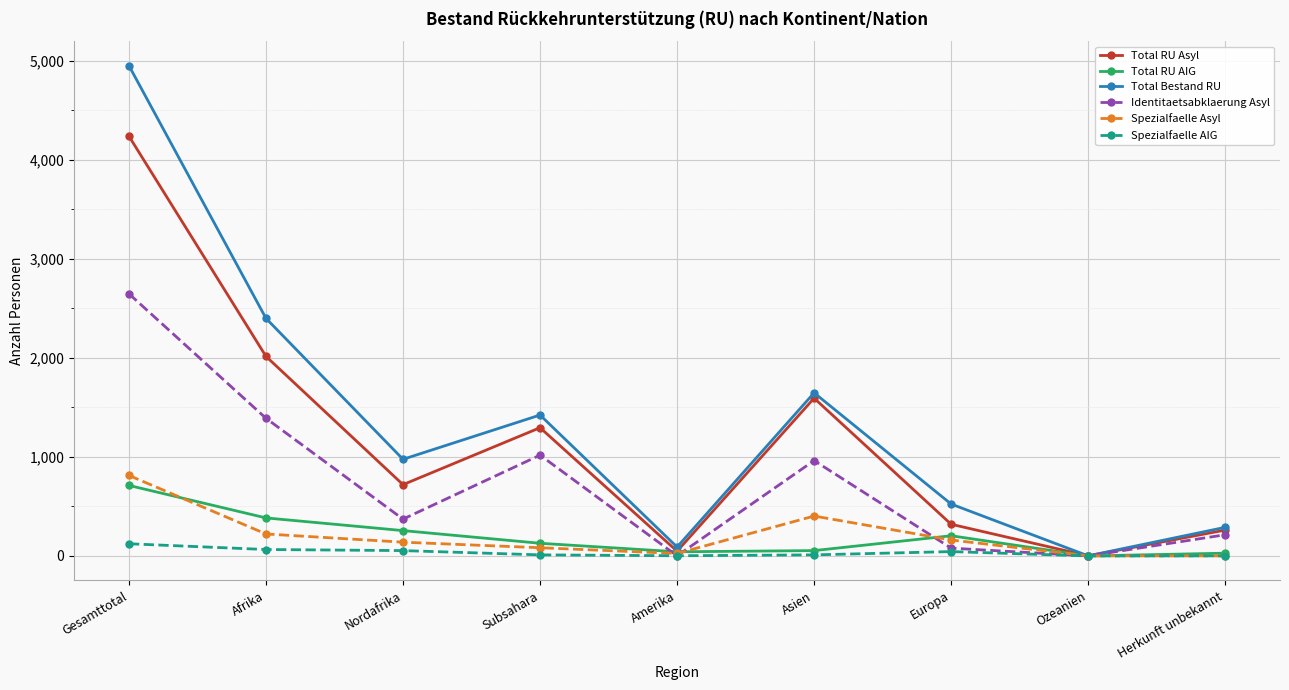

Is the value of Spezialfaelle Asyl at Europa greater than the value of Total RU Asyl at Europa?

No